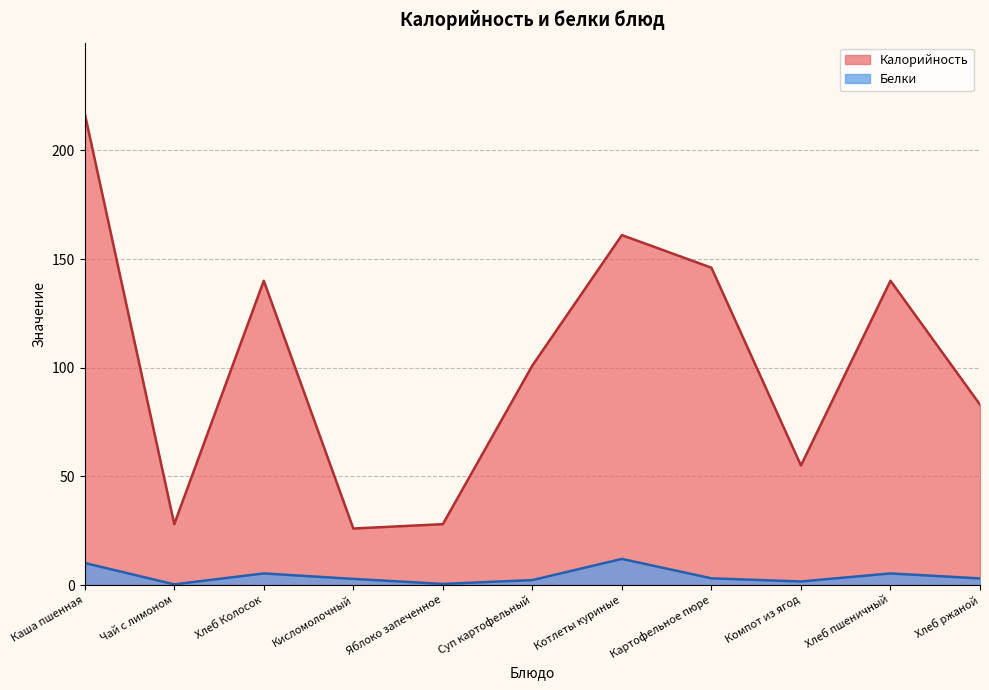

Is it true that Калорийность equals 146.0 at Картофельное пюре?

True